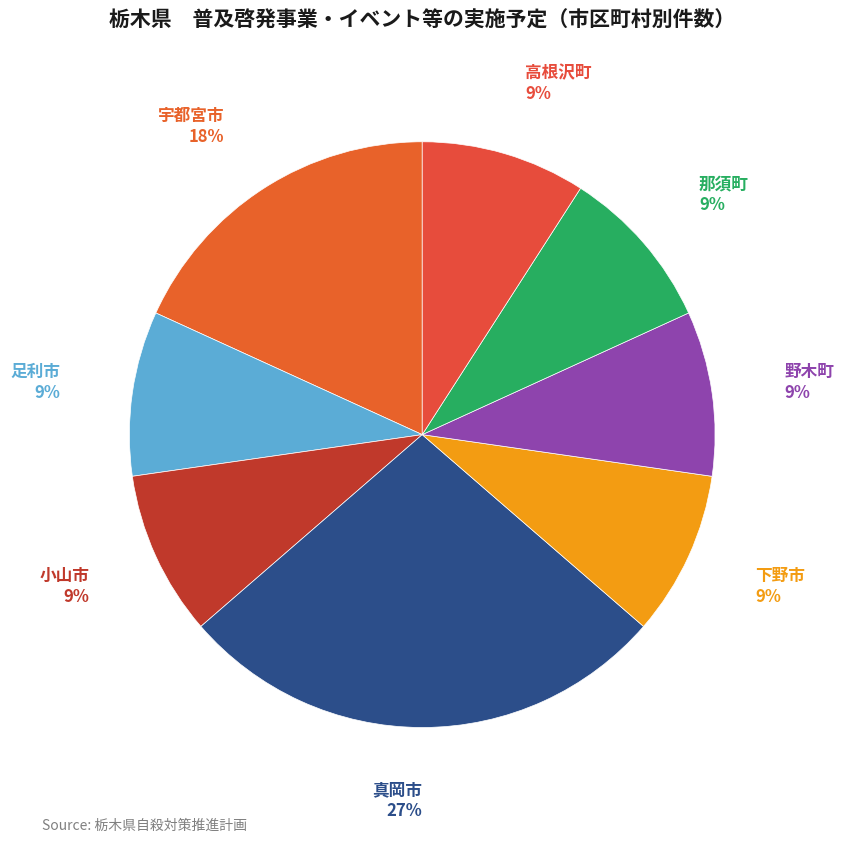

Does 足利市 account for over 50% of the chart?

No